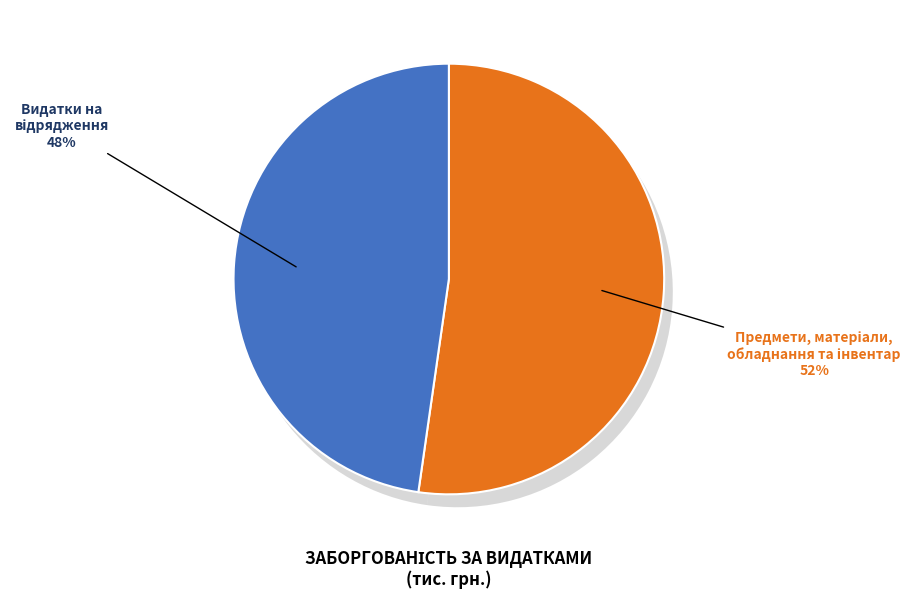

Between Предмети, матеріали, обладнання та інвентар (2210) and Видатки на відрядження (2250), which is larger?

Предмети, матеріали, обладнання та інвентар (2210)